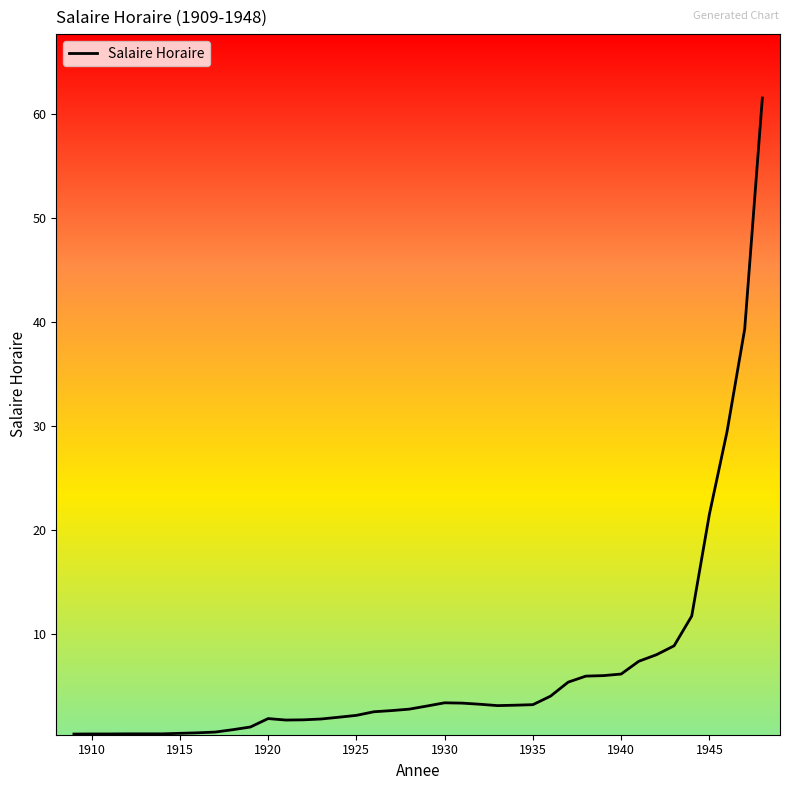

What is the difference between the maximum and minimum values?

61.3